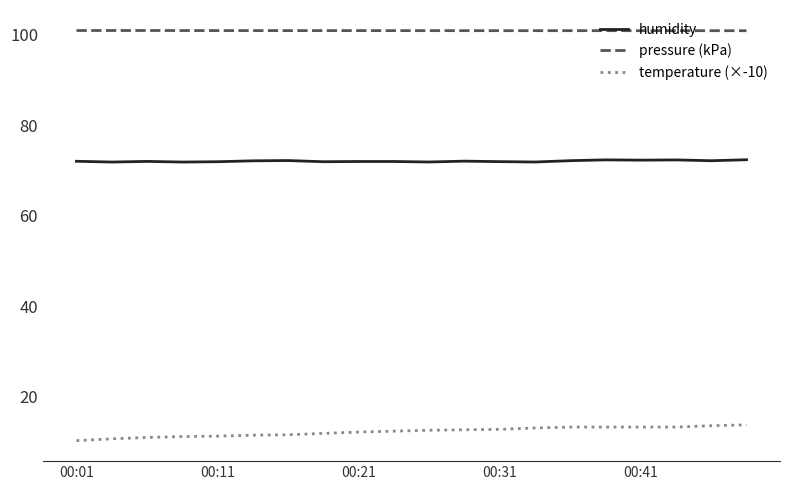

How many lines are shown in the chart?

3